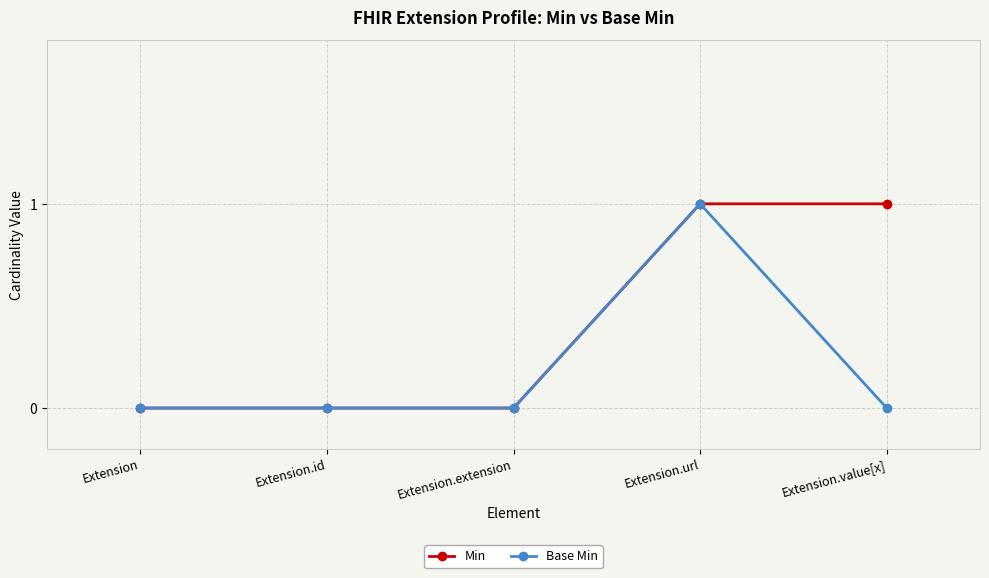

Is it true that Base Min equals 0 at Extension?

True